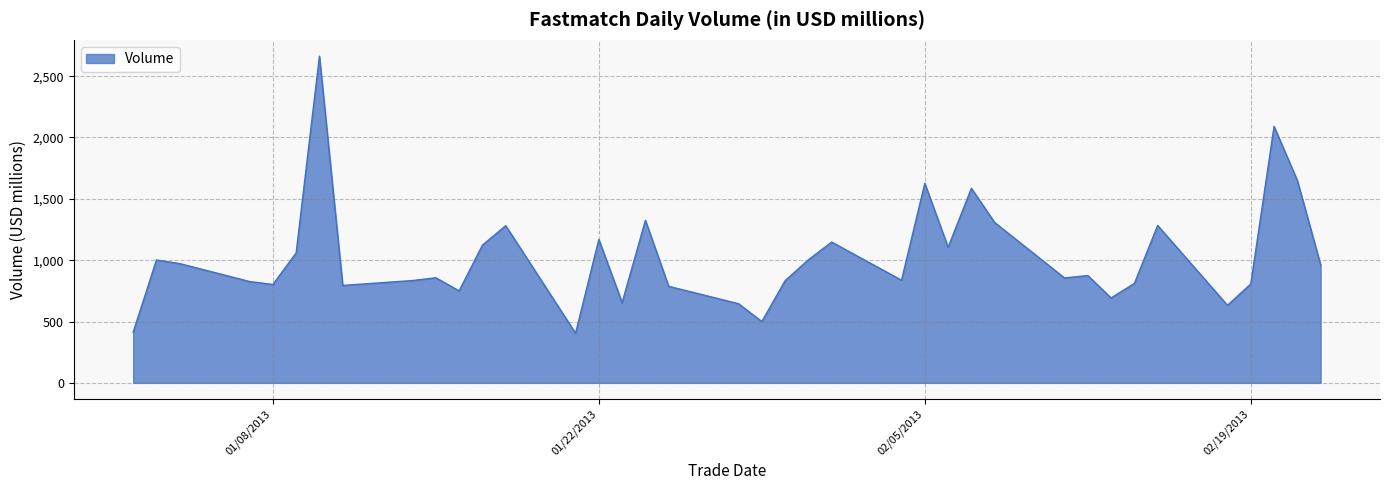

What is the smallest value displayed?

404.8